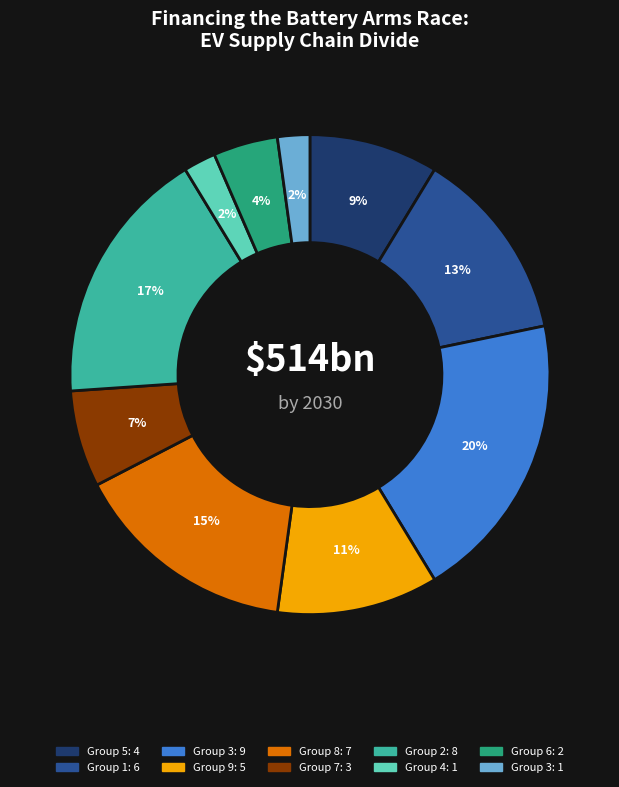

Count the number of slices in the pie.

10